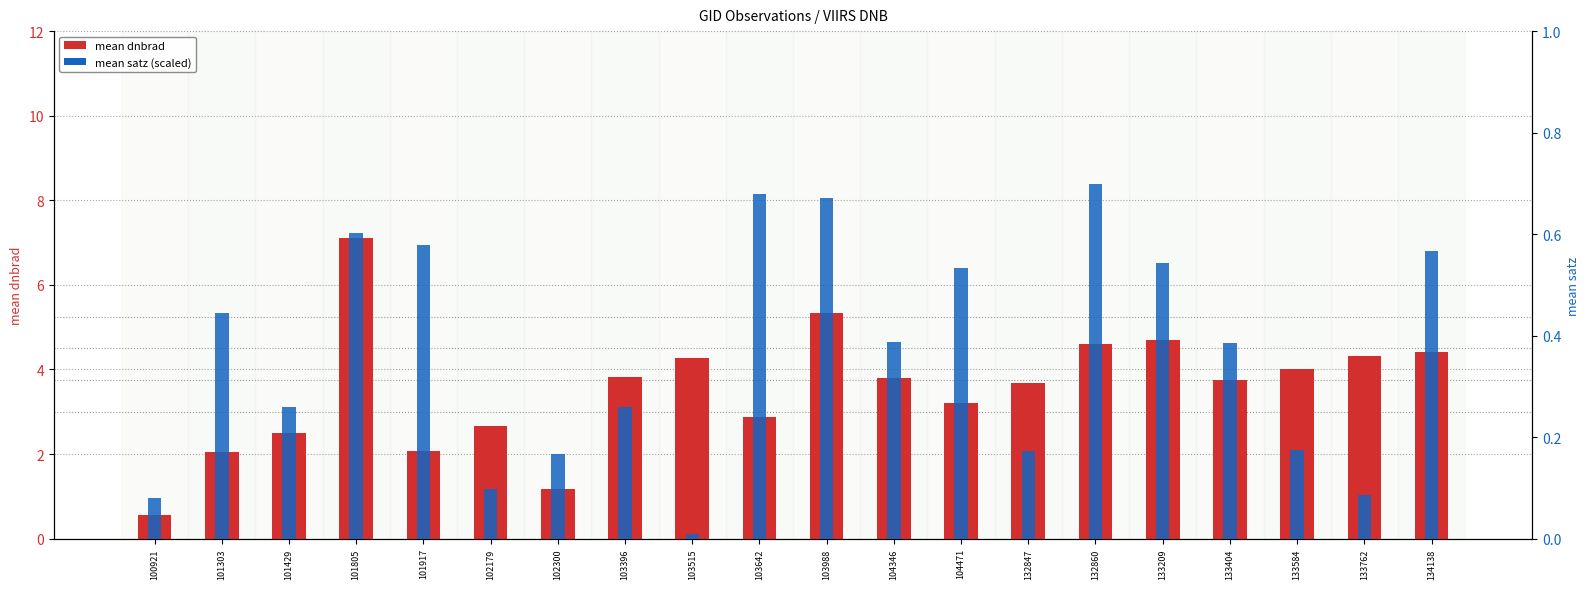

What is the difference between the highest and lowest values at 101303?

1.6